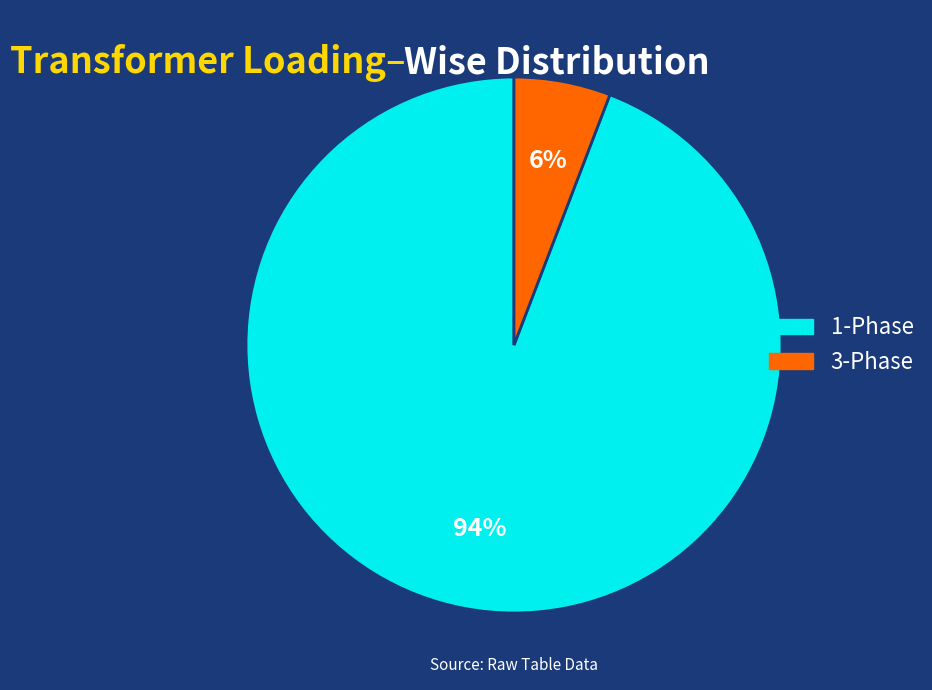

Which has a higher value, 3-Phase or 1-Phase?

1-Phase